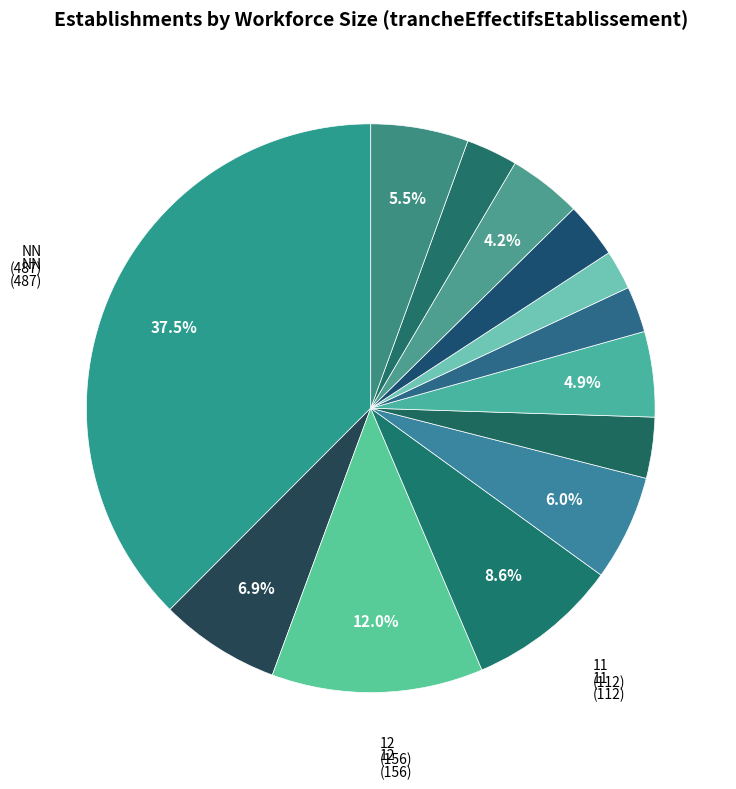

How many segments does this pie chart have?

13